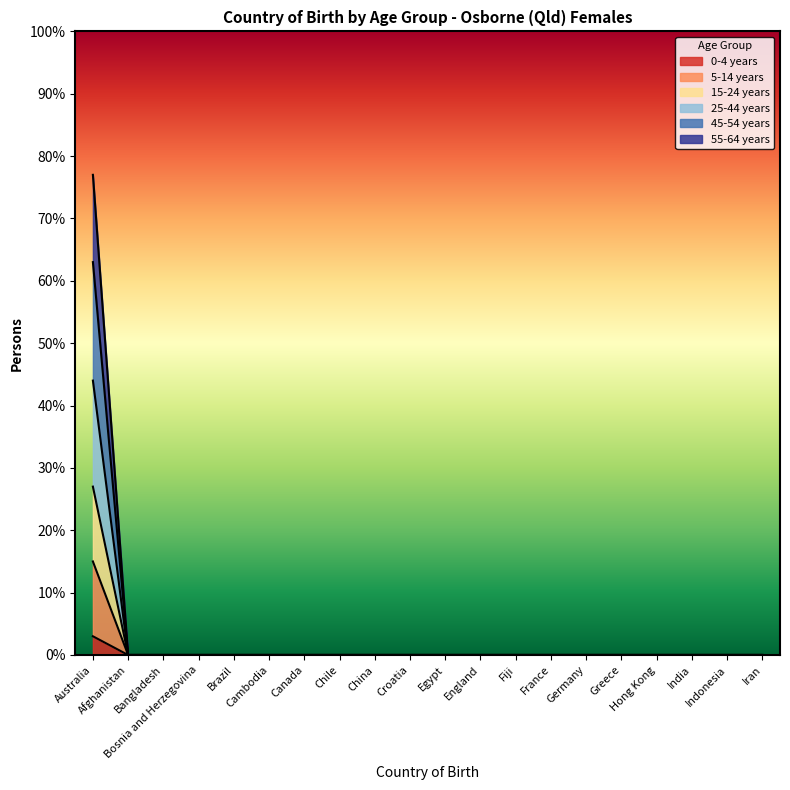

Between Hong Kong and Australia, which is larger?

Australia